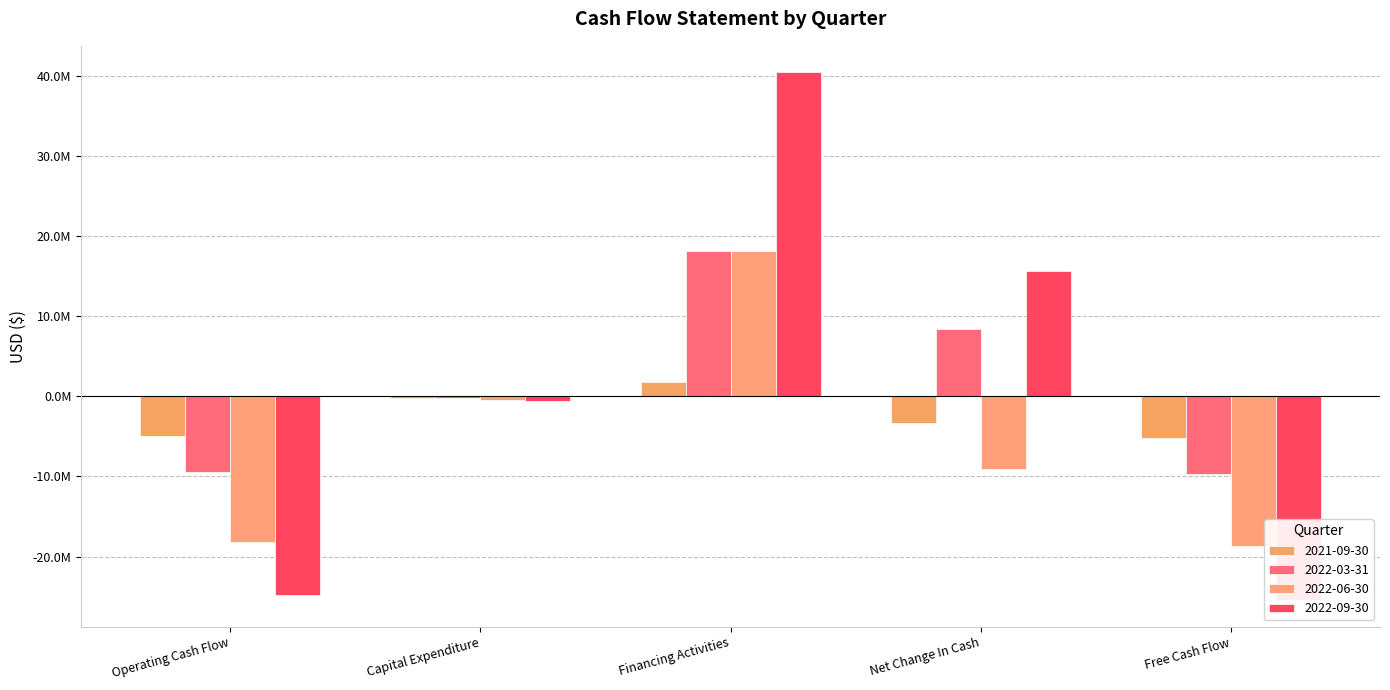

How many negative values does the 2022-03-31 series have?

3